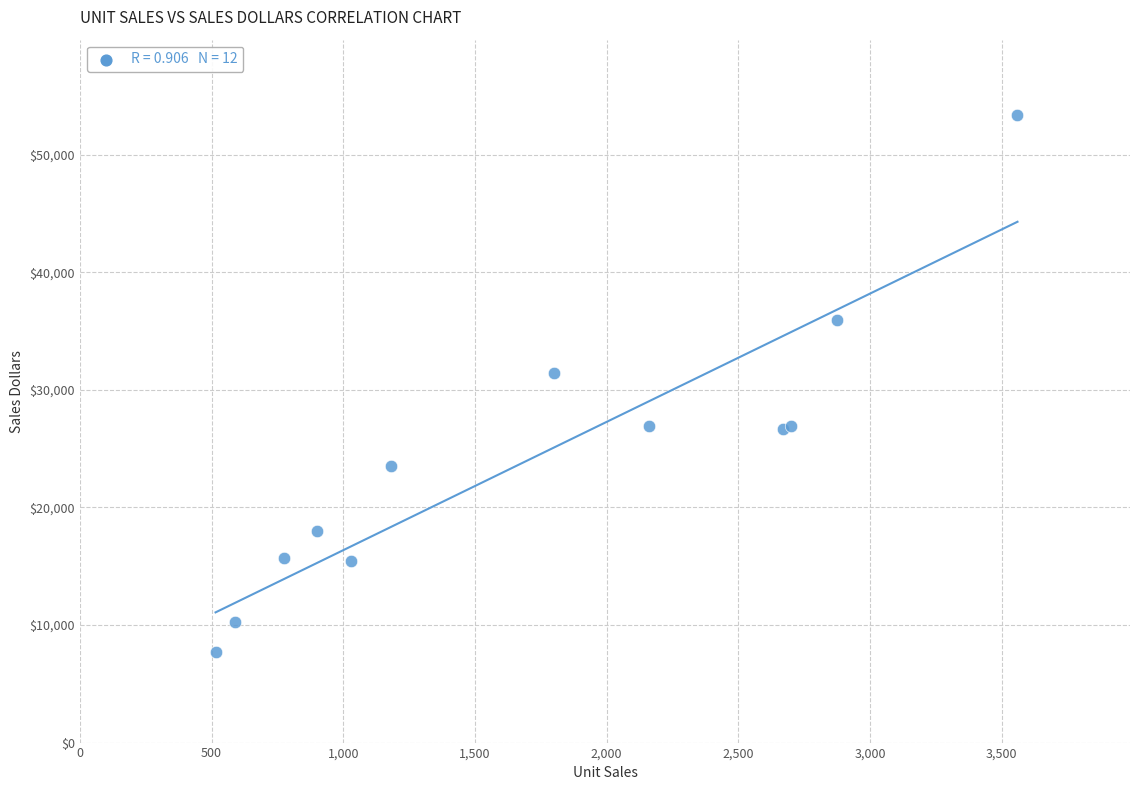

What Y value in the scatter plot is closest to 30535?

31416